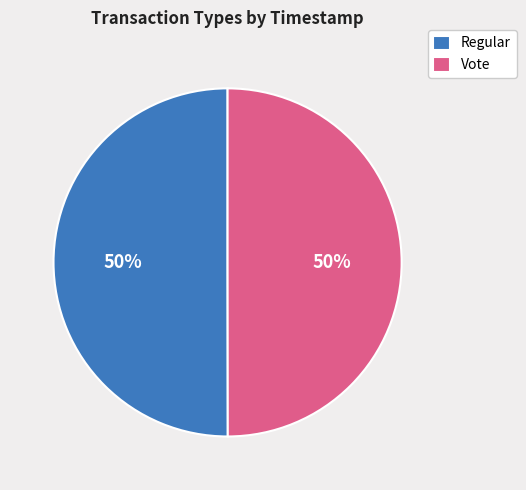

What is the ratio of the value at Vote to the value at Regular?

1.0